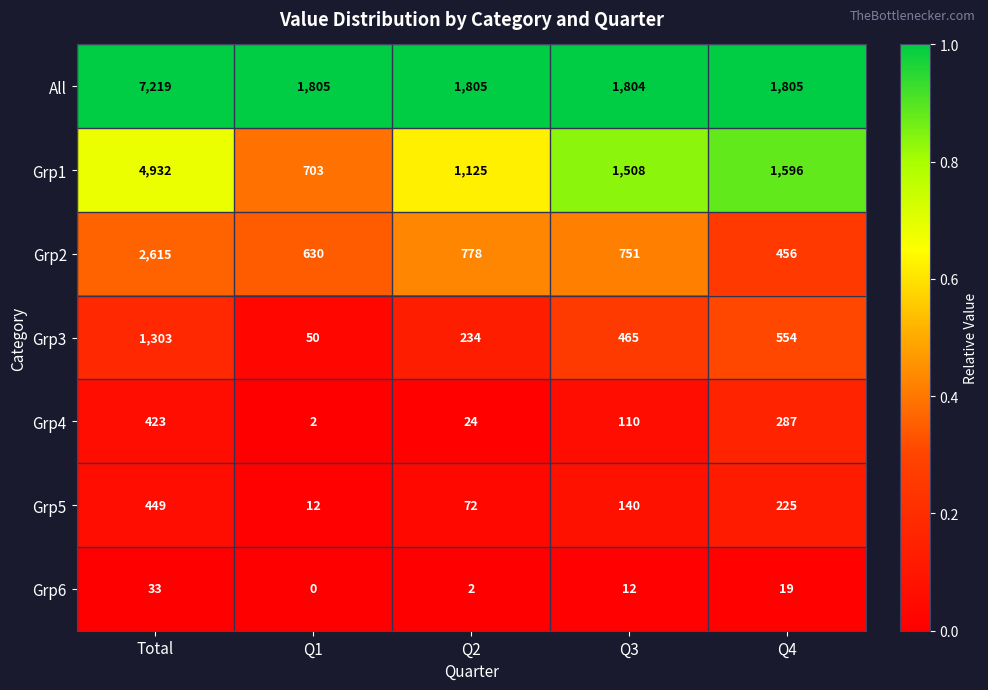

Is it true that Grp1 equals 1508 at Q3?

True